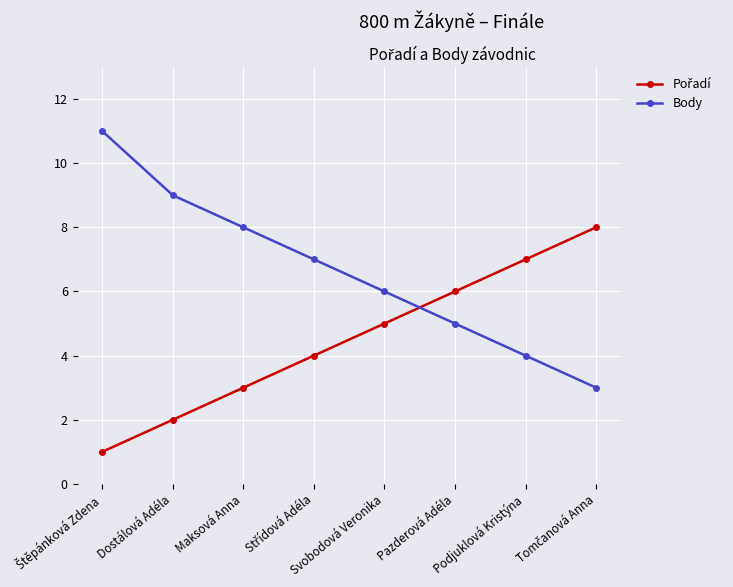

What position from the left is Maksová Anna?

3